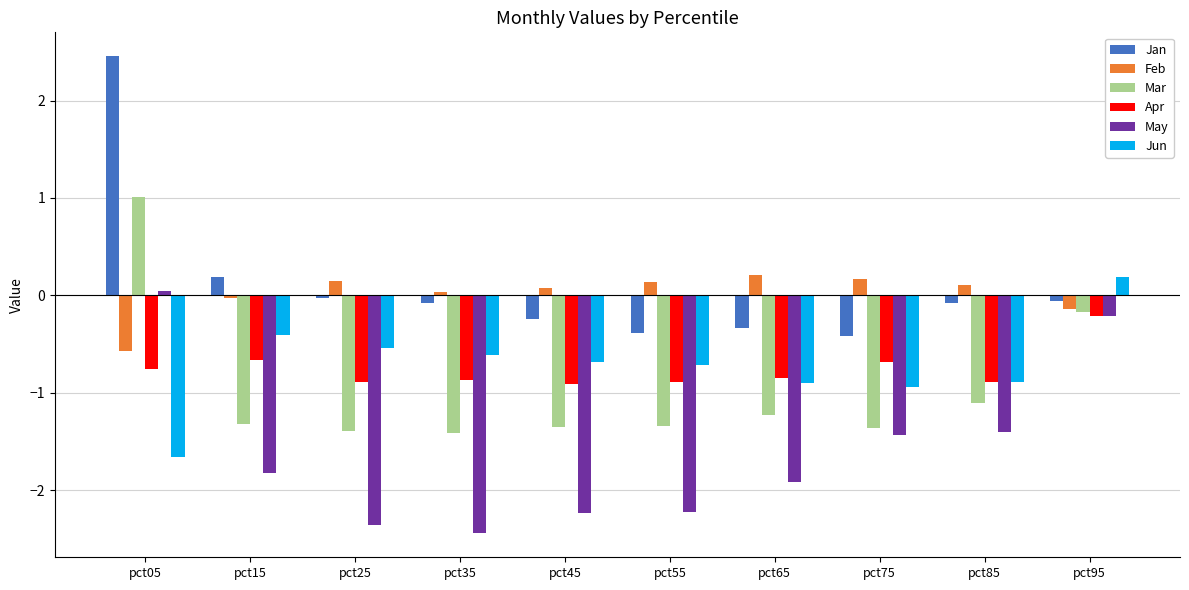

What is the difference between the maximum and minimum values in the May series?

2.5